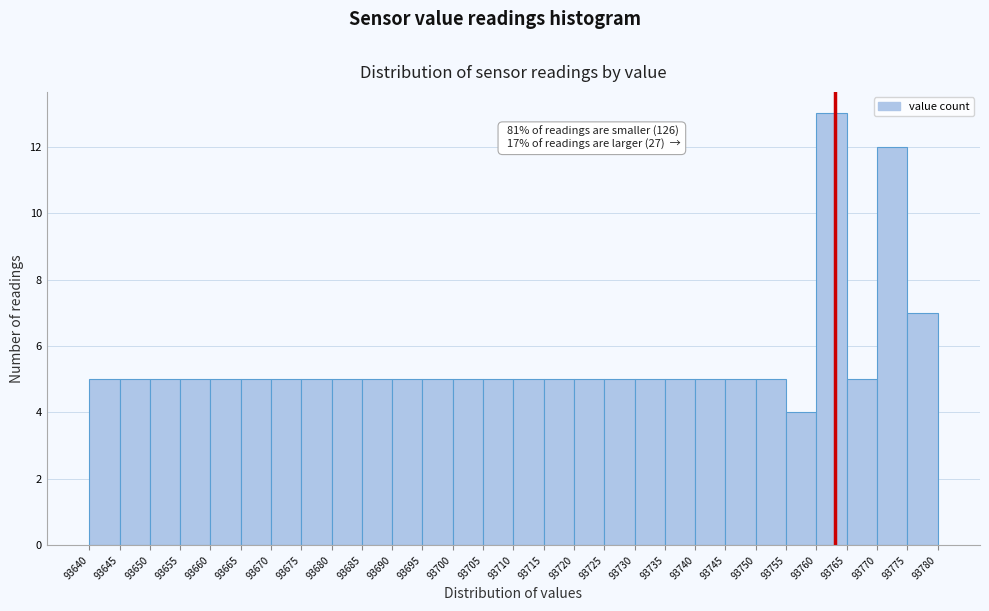

Which range on the x-axis has the tallest bar?

93760 to 93765